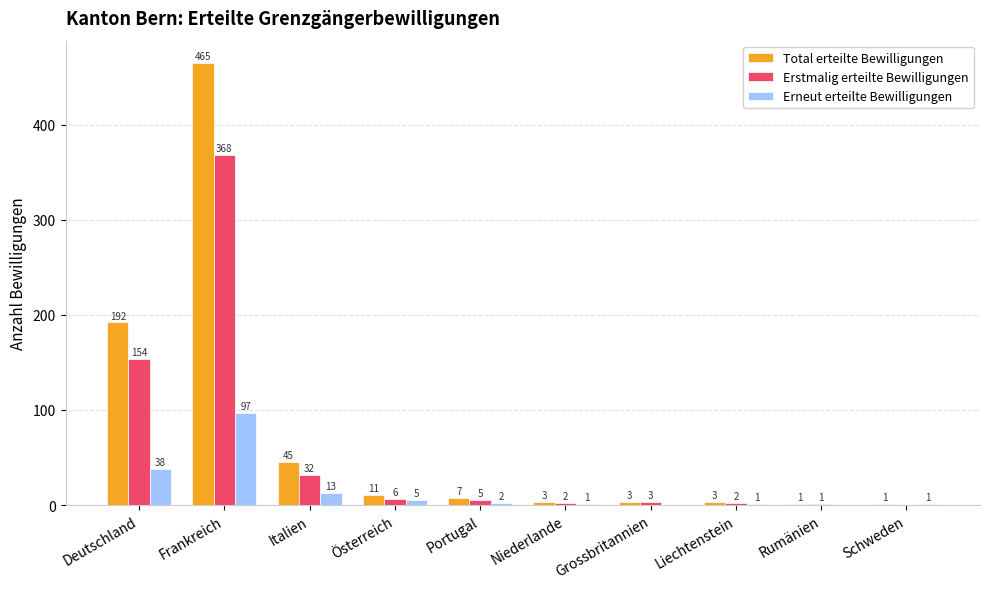

Where does the Total erteilte Bewilligungen series first go above 7?

Deutschland